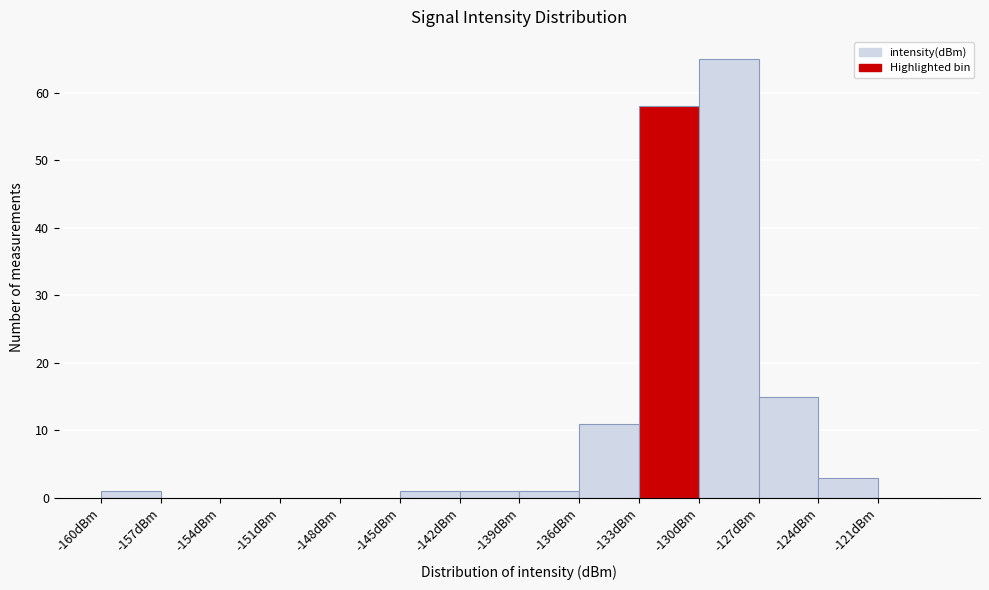

Which range on the x-axis has the tallest bar?

-130 to -127